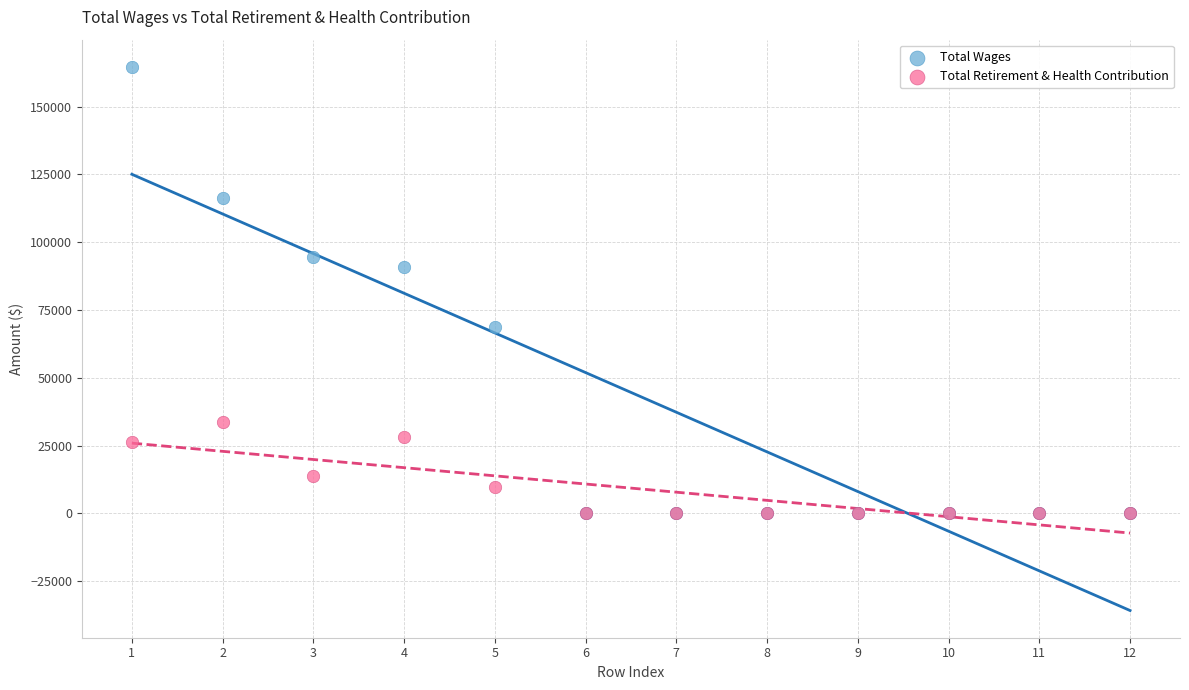

In the Total Wages series, what Y value is closest to 82332?

91042